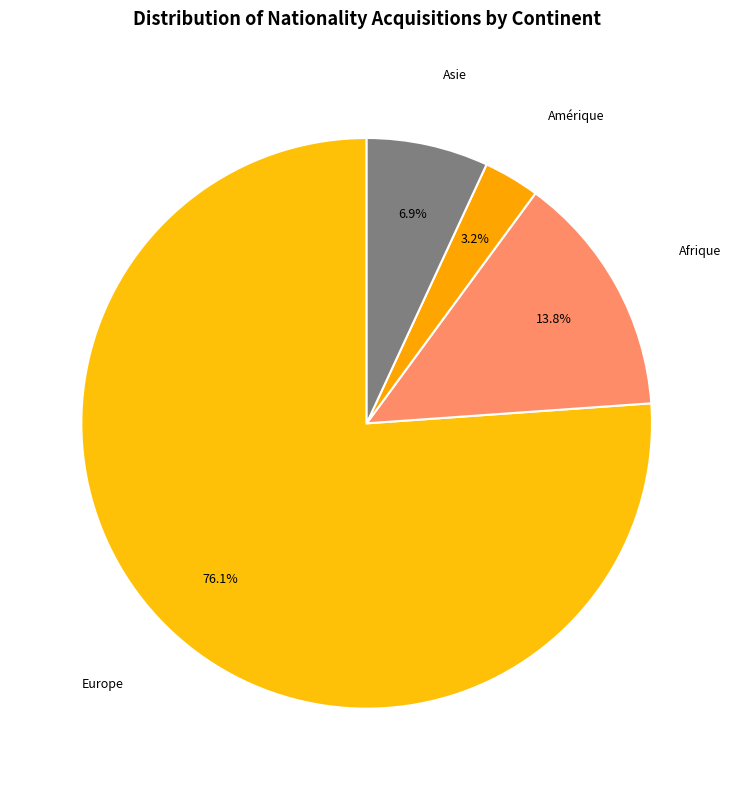

Between Asie and Europe, which is larger?

Europe